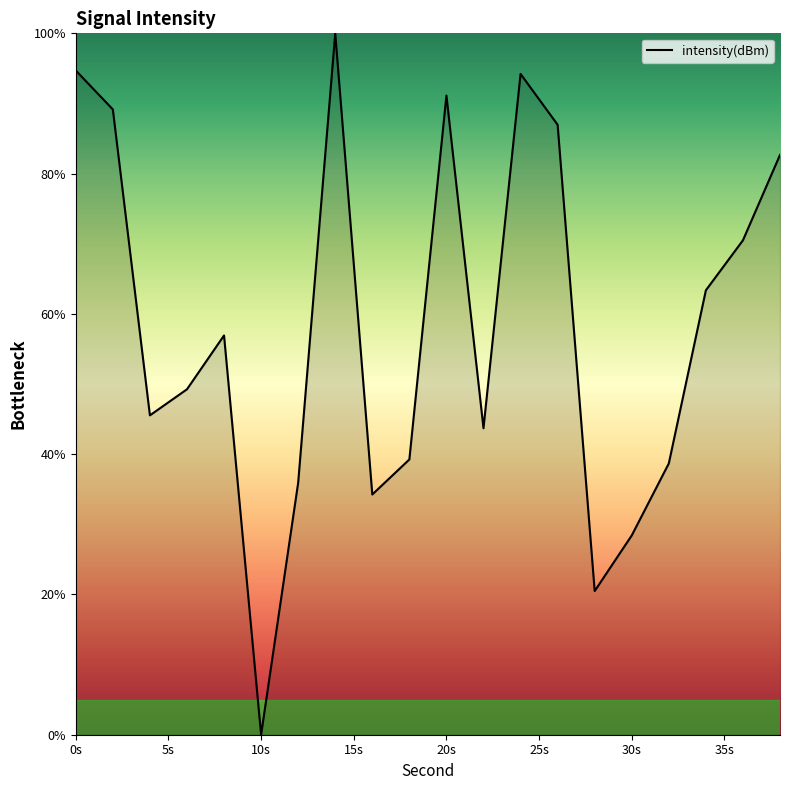

What is the greatest value displayed?

100.0